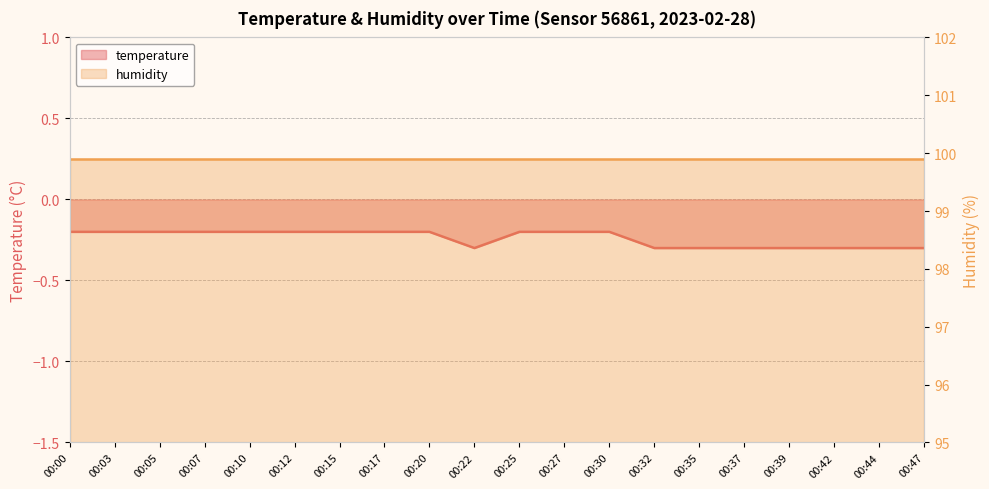

How many data points does each series have?

20